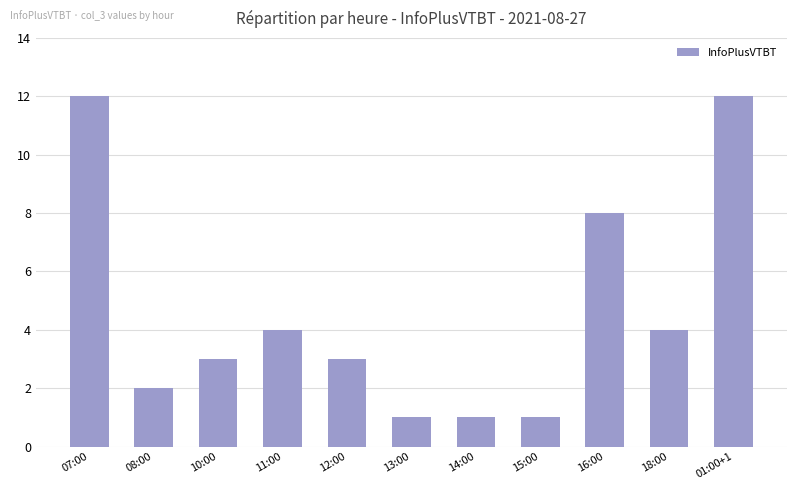

Reading left to right, transcribe all the data shown in this chart.

12	2	3	4	3	1	1	1	8	4	12